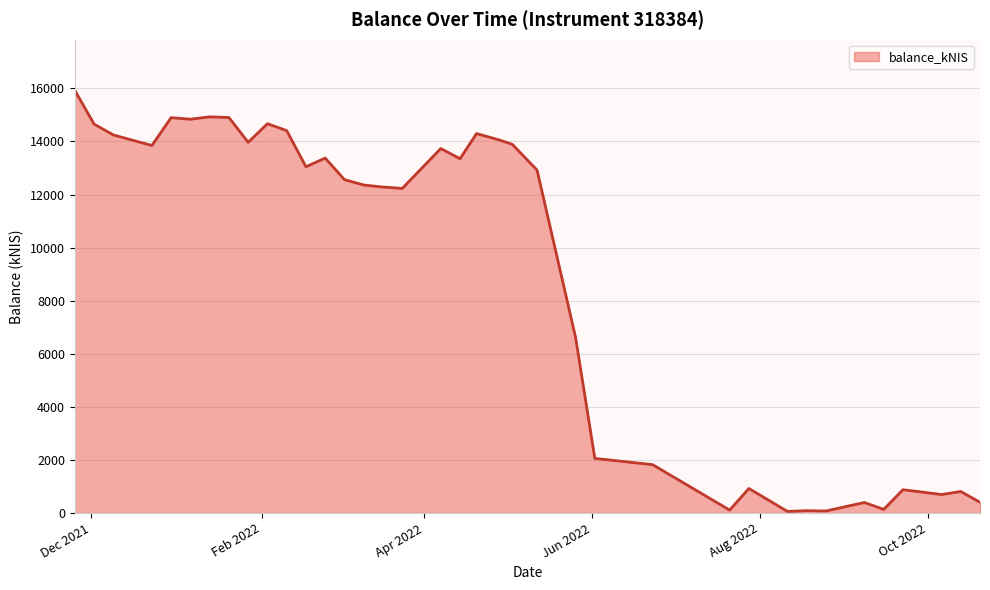

What is the maximum value shown in the chart?

15921.8